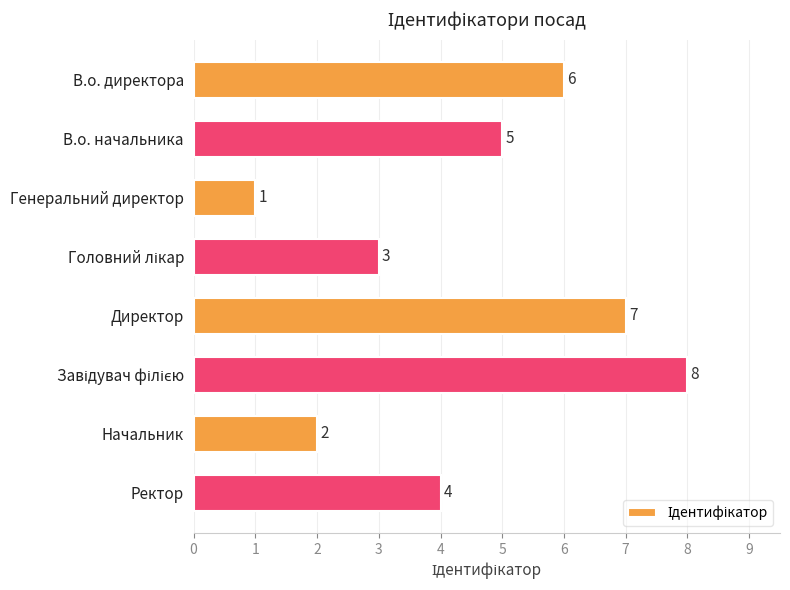

Reading top to bottom, list all the values displayed in this chart.

6	5	1	3	7	8	2	4